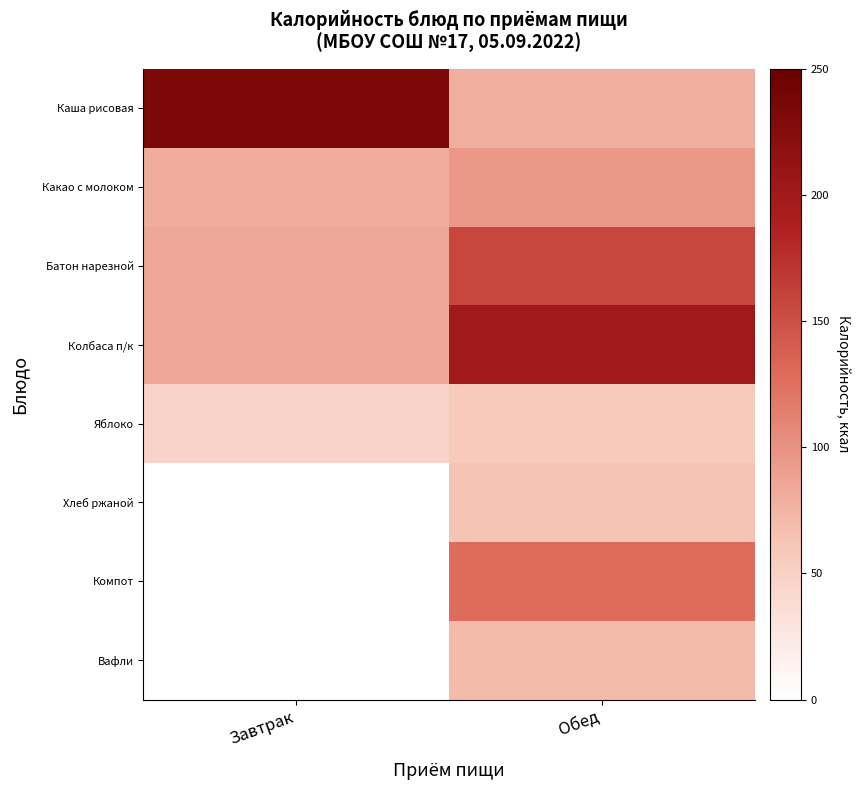

Is it true that Какао с молоком equals 34.4 at Обед?

False